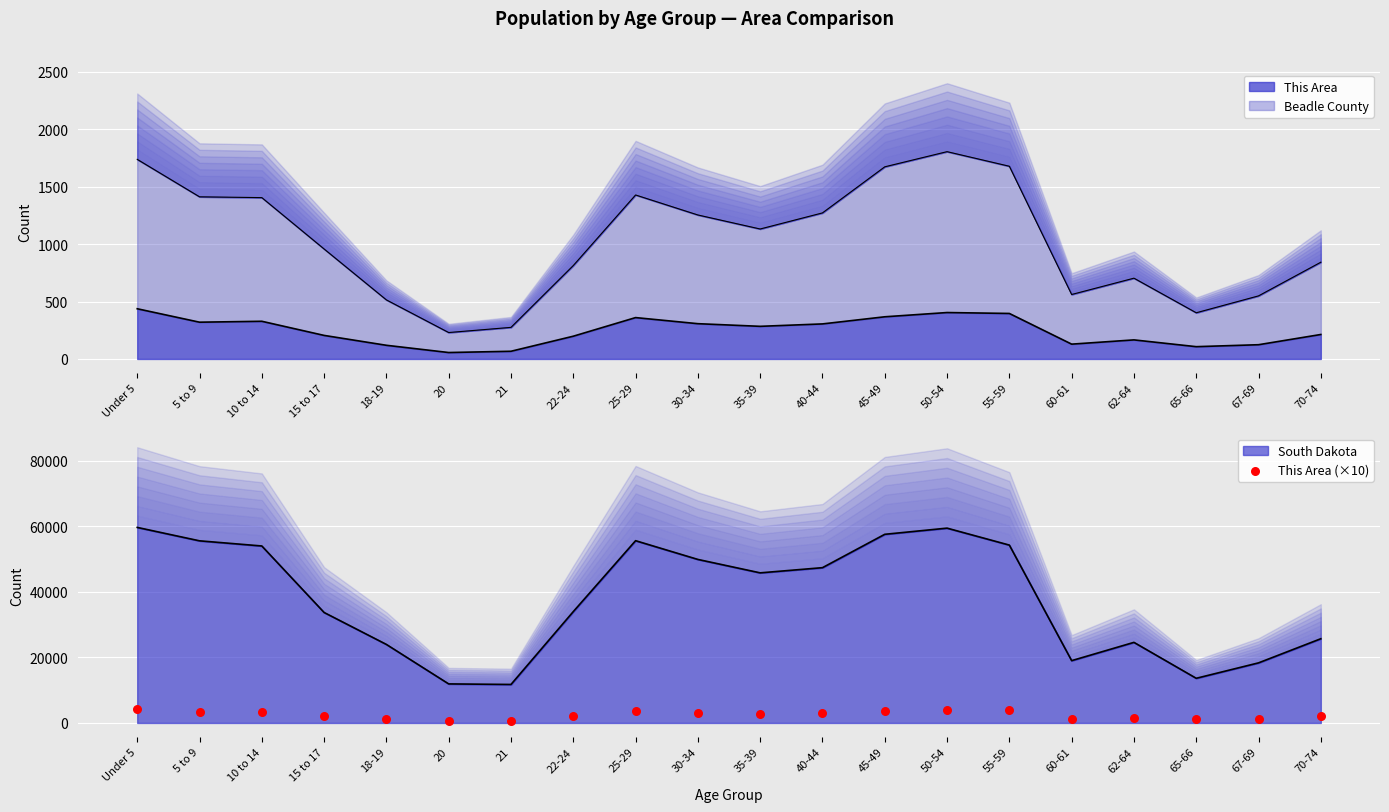

What is the change in value from 30-34 to 40-44?

-20